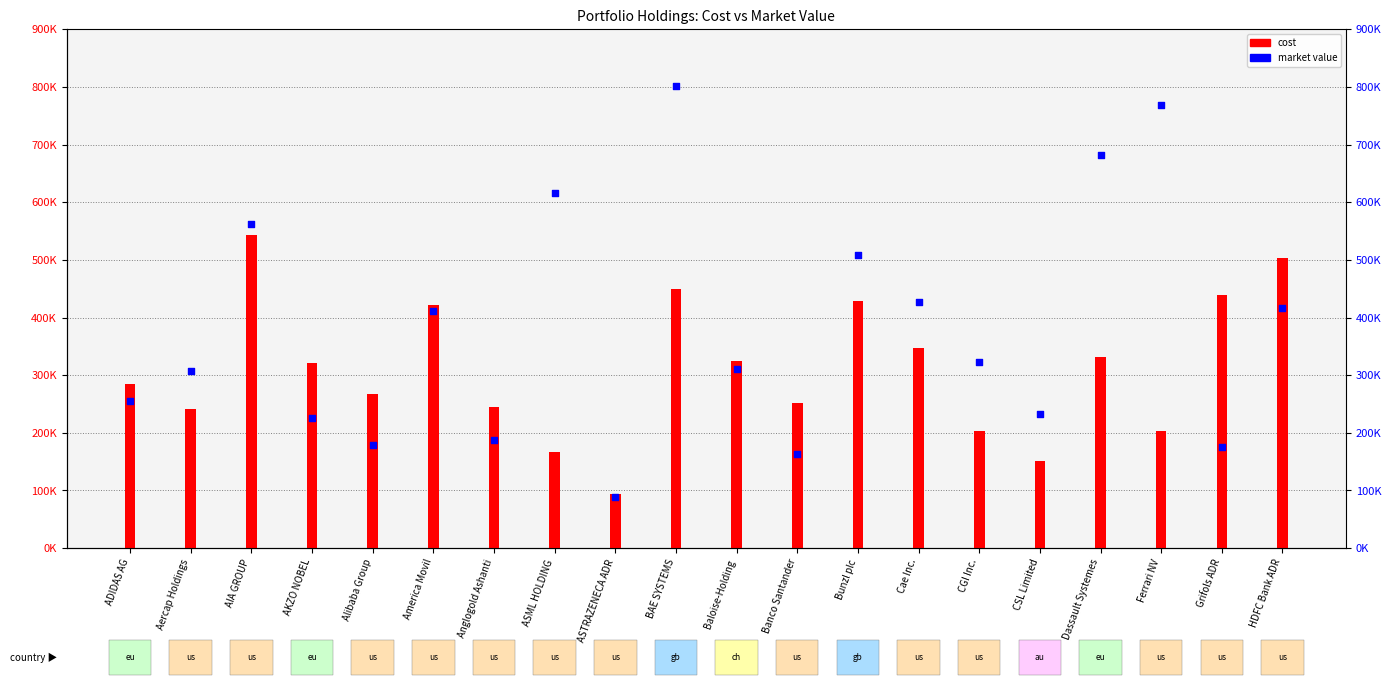

Which has a higher value, CSL Limited or Baloise-Holding?

Baloise-Holding